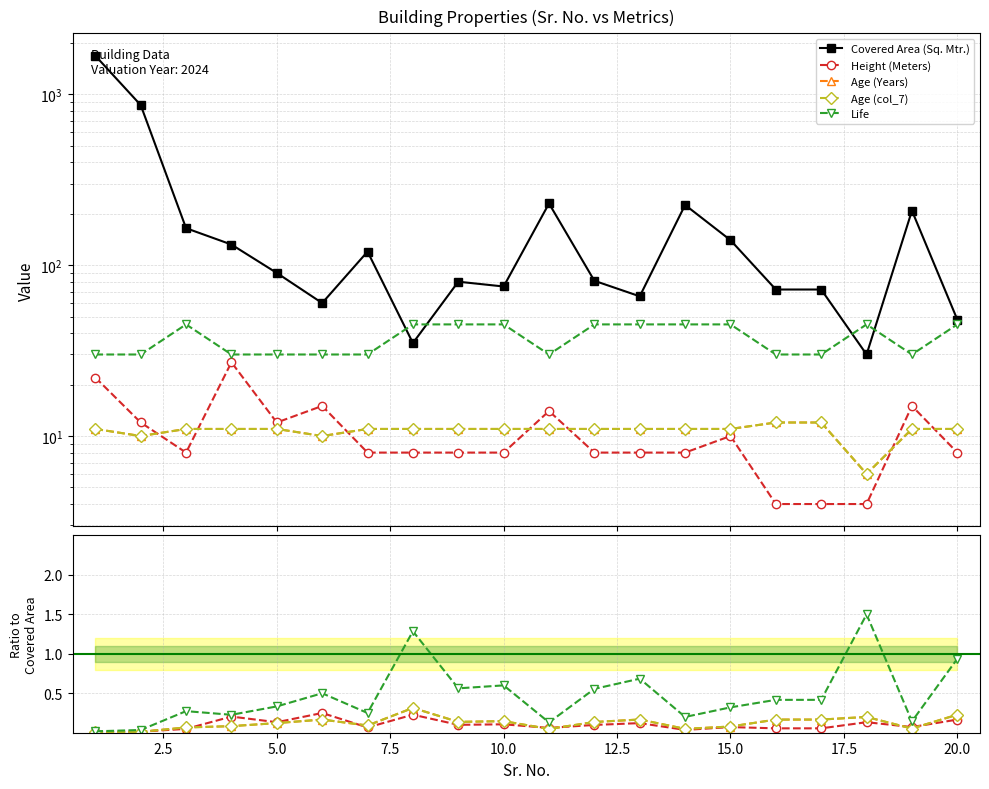

True or false: Height (Meters) and Age (col_7) cross at least once.

True